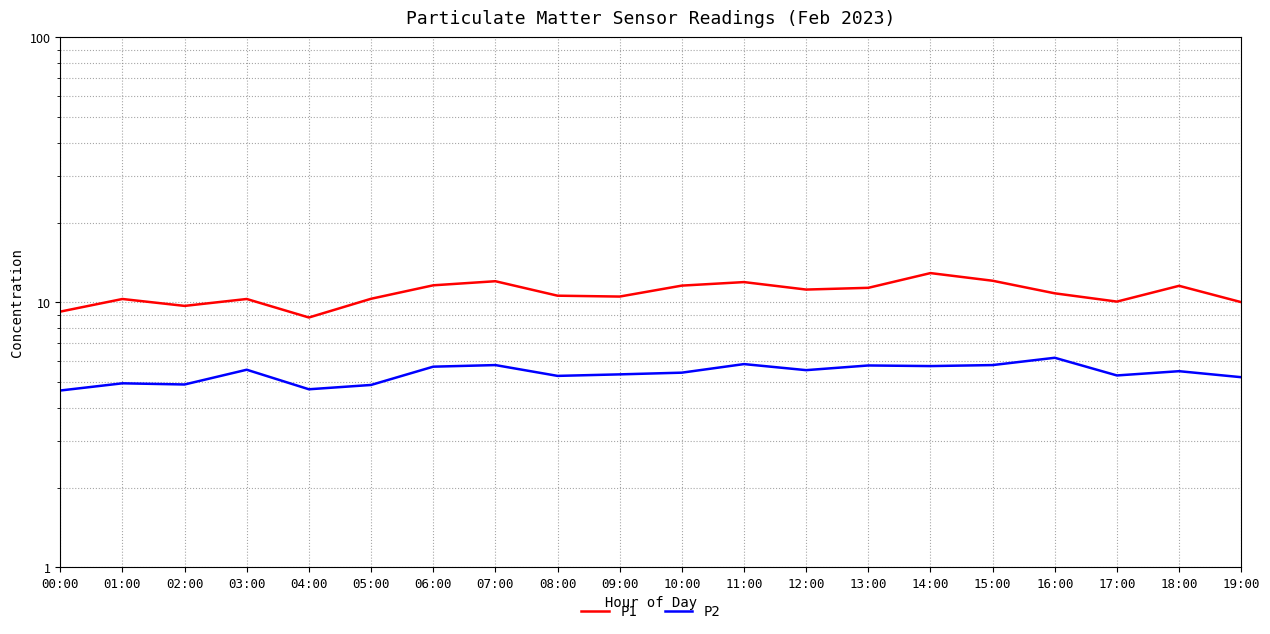

How many values in the P2 series are below 5?

5